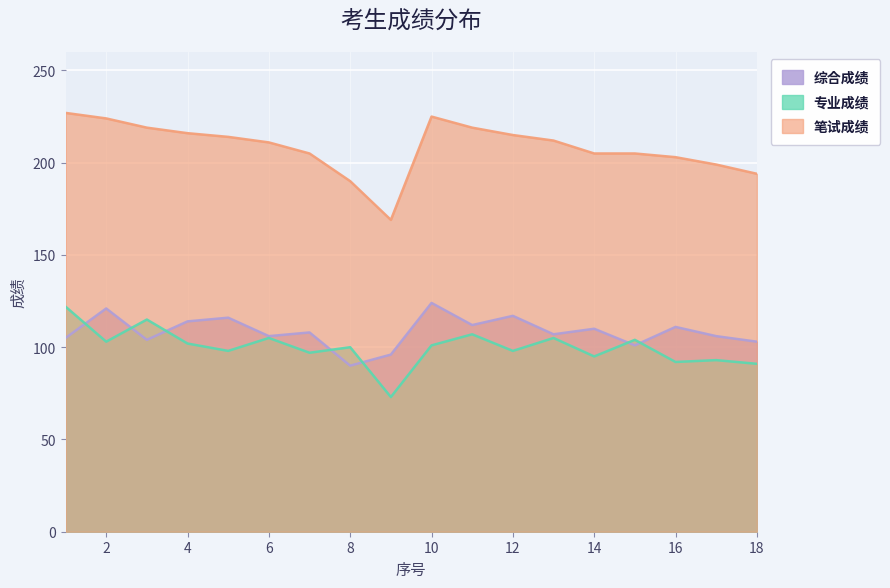

What is the smallest value displayed?

73